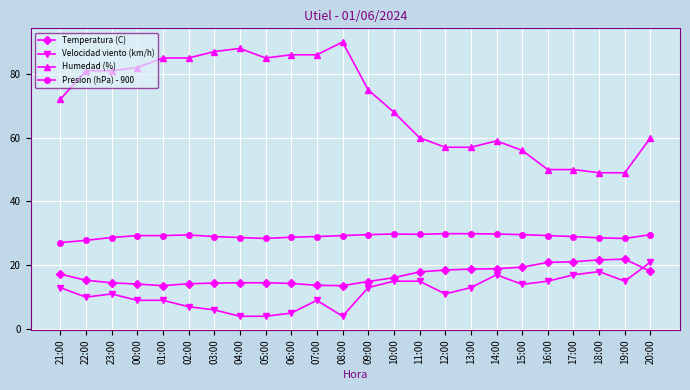

What is the sum of the Temperatura (C) values at 04:00 and 22:00?

29.8